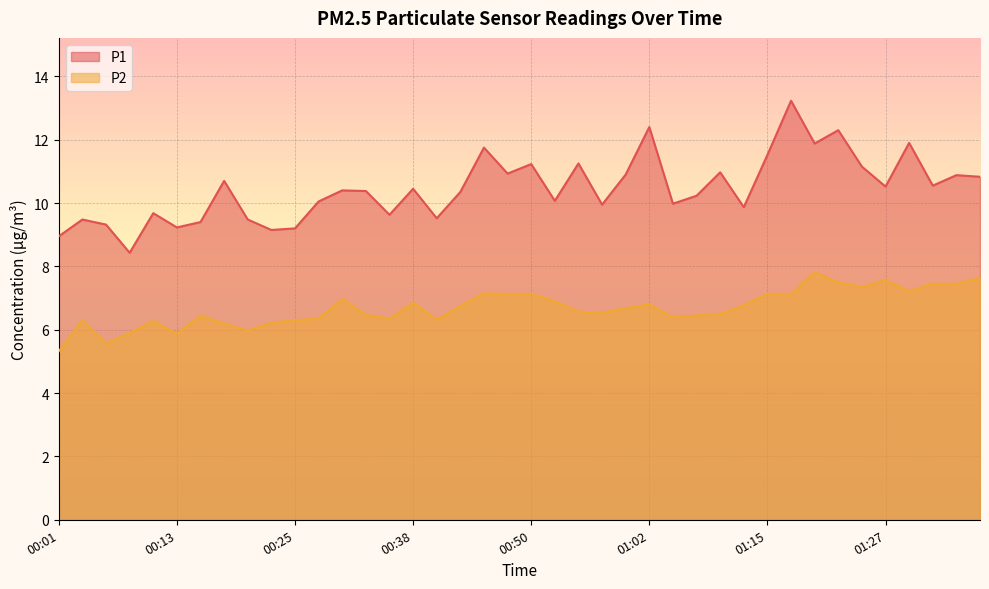

What is the label of the 32nd point from the right?

00:21